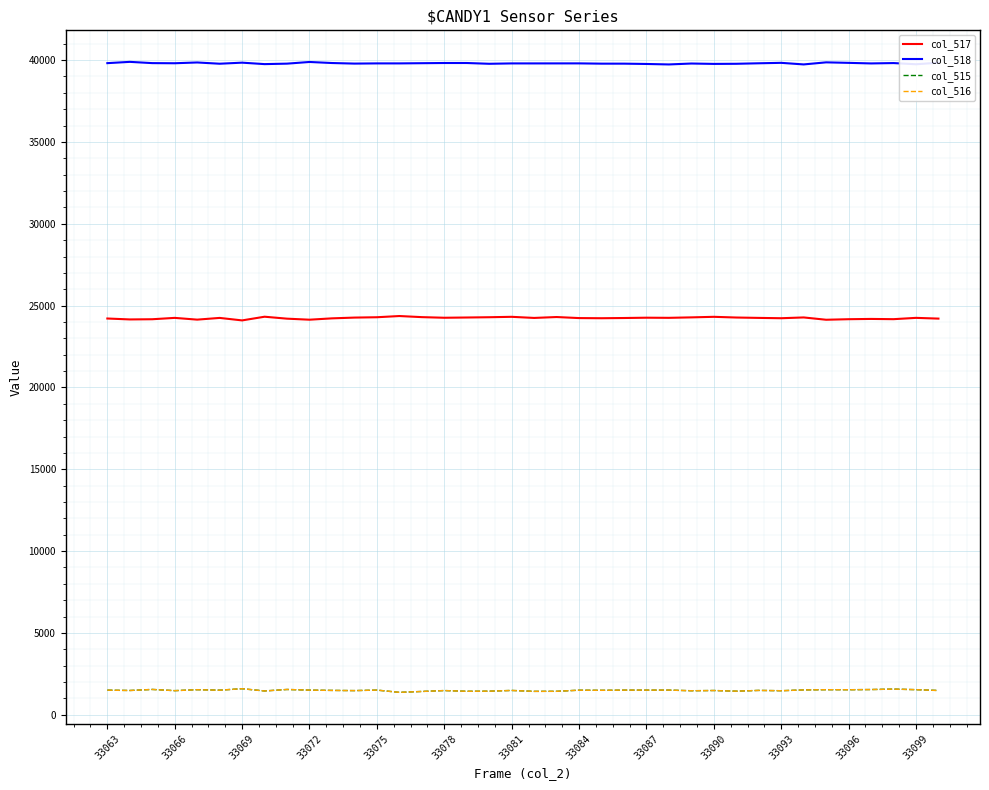

What is the smallest value displayed?

1371